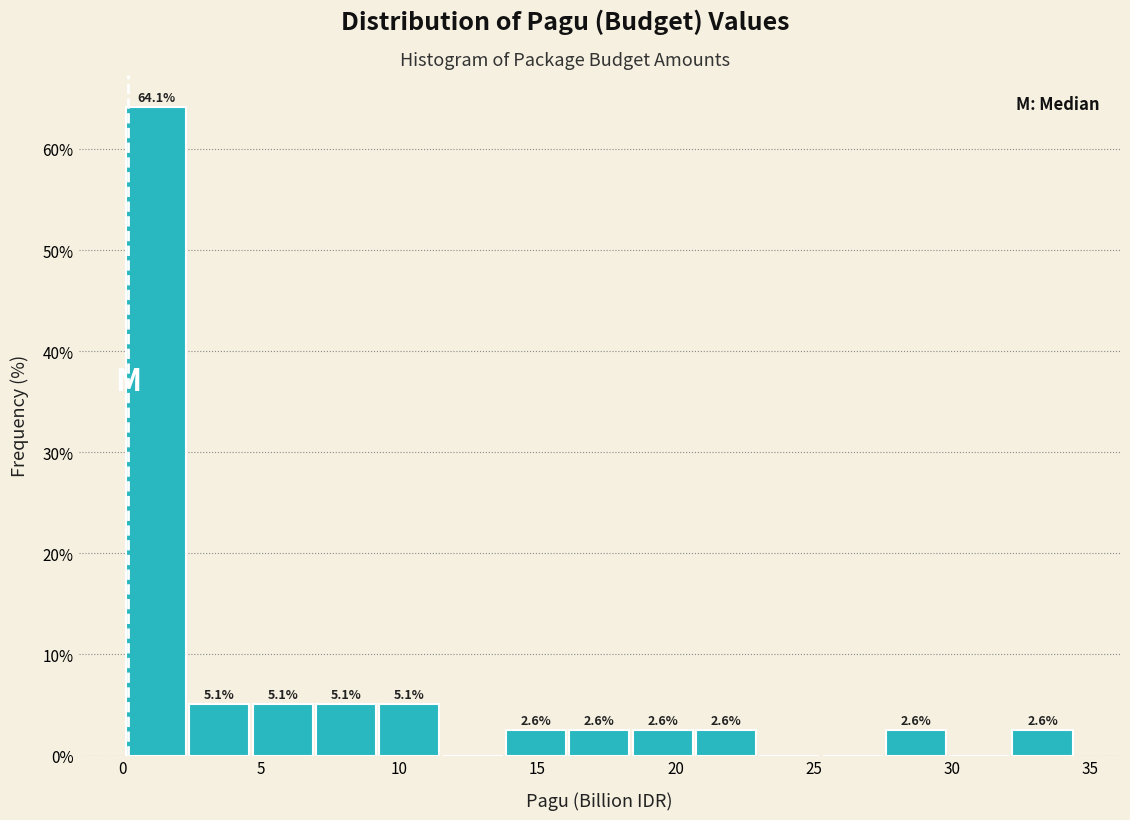

Which range on the x-axis has the tallest bar?

0.0 to 2.5